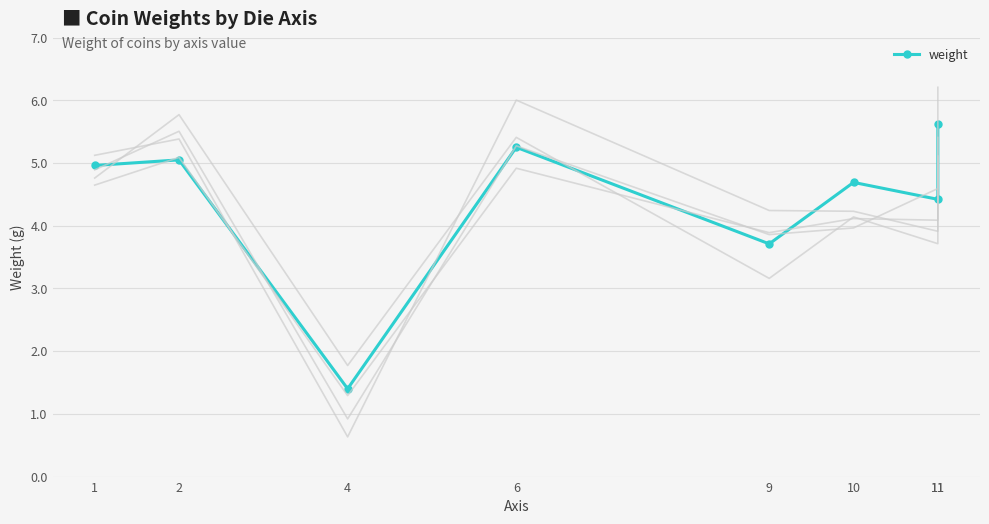

How many values are below 4?

2